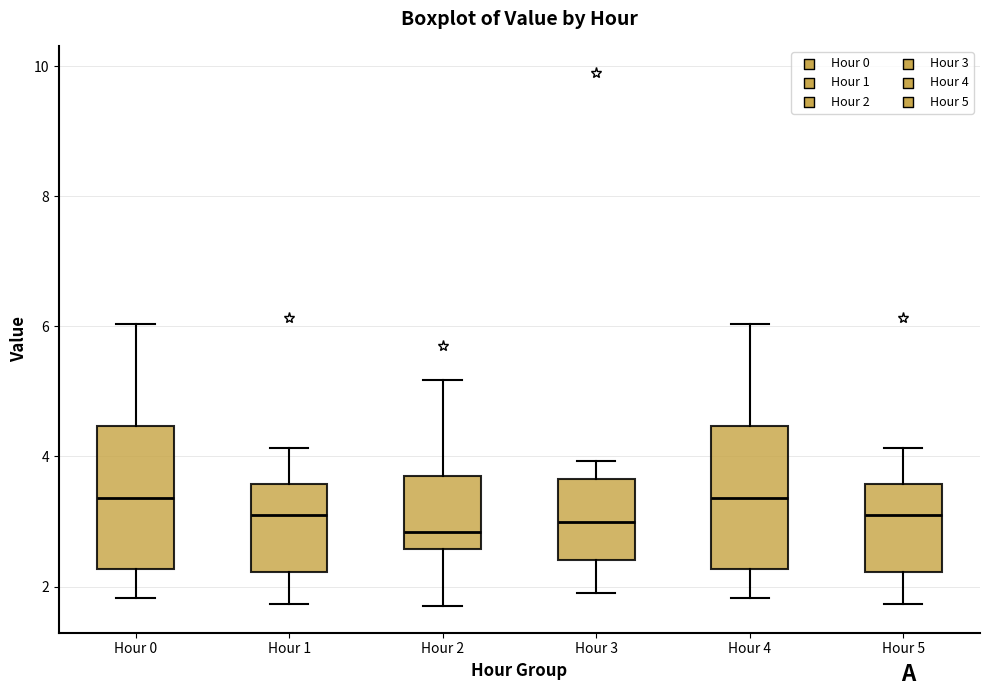

Reading left to right, transcribe this box plot: for each box, give where its median line is, the range the box spans, and where its two whiskers end, as read against the y-axis. The values are not printed on the chart, so give them approximately, as read against the axis.

Hour 0: median 3.4, box 2.2 to 4.4, whiskers 1.8 to 6.0
Hour 1: median 3.2, box 2.2 to 3.6, whiskers 1.8 to 4.2
Hour 2: median 2.8, box 2.6 to 3.6, whiskers 1.8 to 5.2
Hour 3: median 3.0, box 2.4 to 3.6, whiskers 2.0 to 4.0
Hour 4: median 3.4, box 2.2 to 4.4, whiskers 1.8 to 6.0
Hour 5: median 3.2, box 2.2 to 3.6, whiskers 1.8 to 4.2